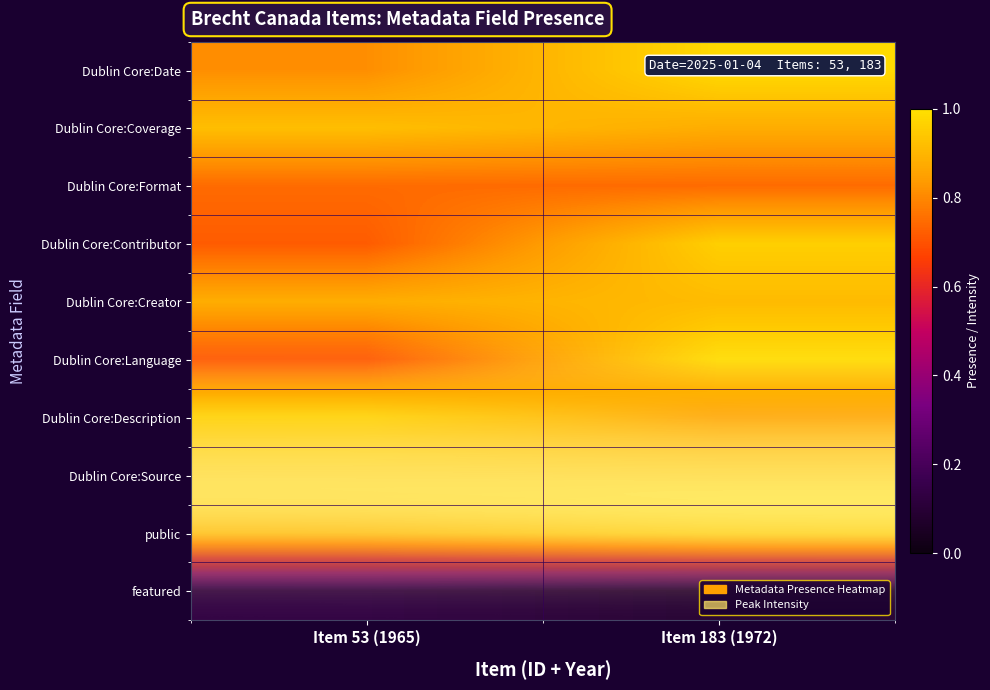

List the labels in order of public value, smallest first.

Item 53 (1965), Item 183 (1972)